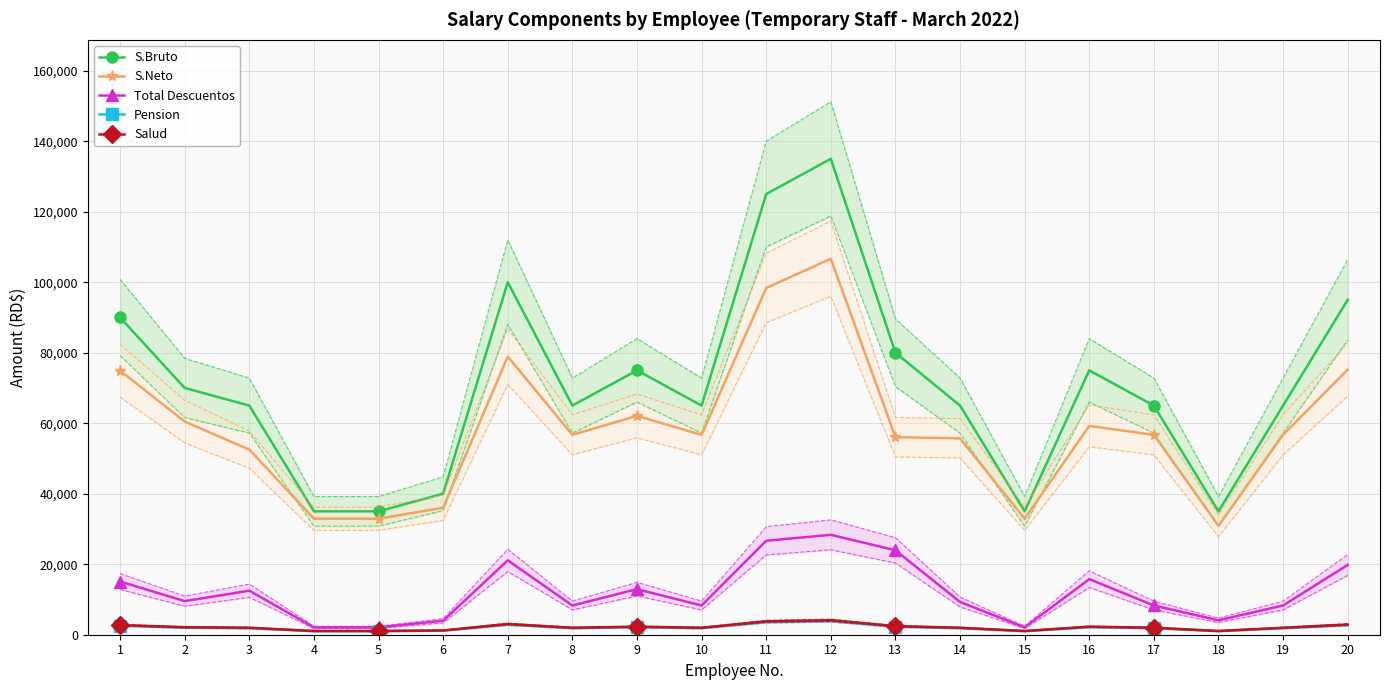

Count the number of categories in the chart.

20